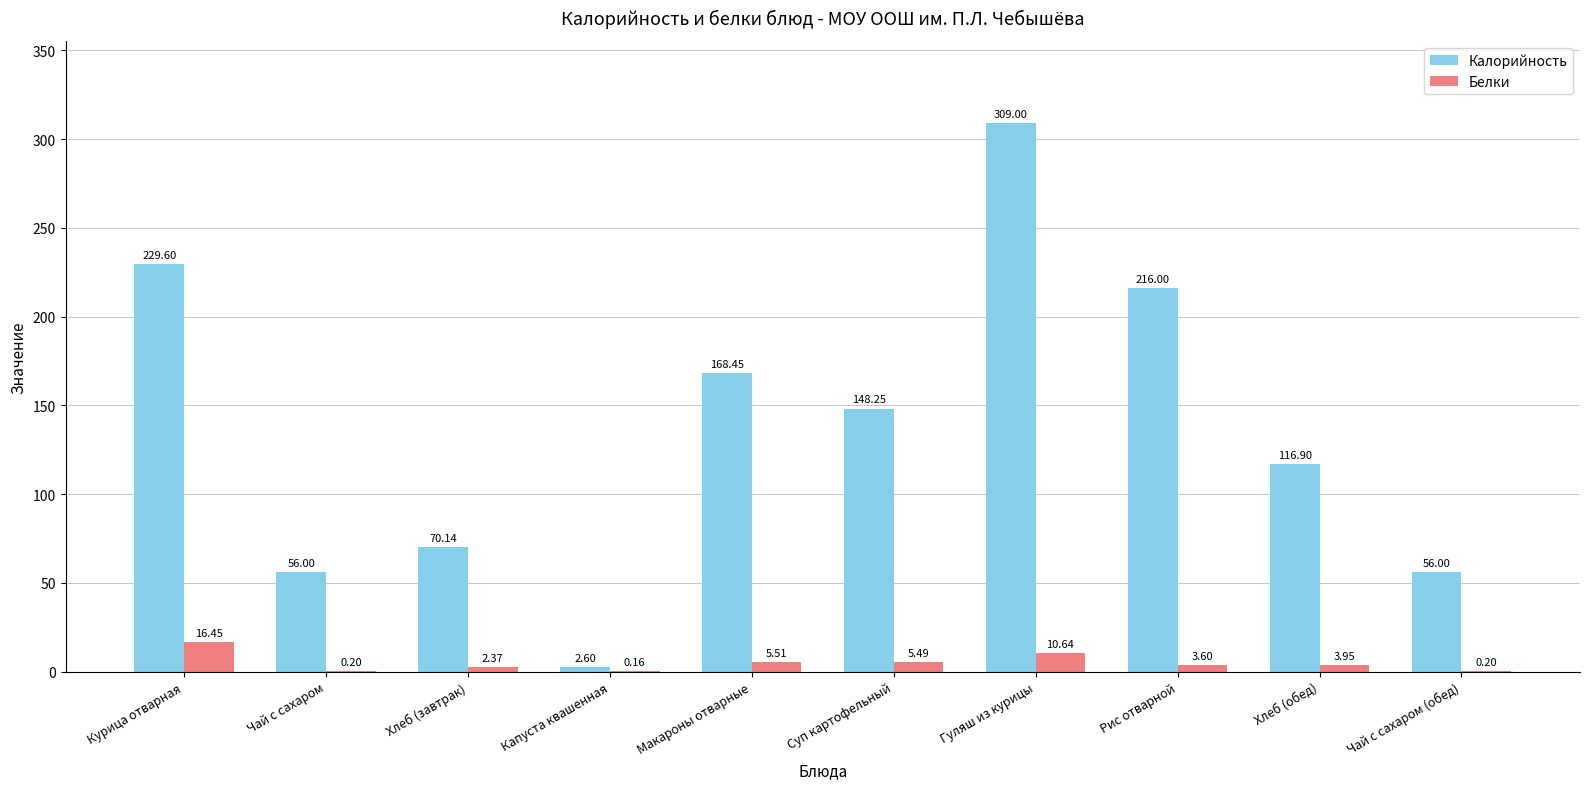

Which category has the highest value in the Калорийность series?

Гуляш из курицы